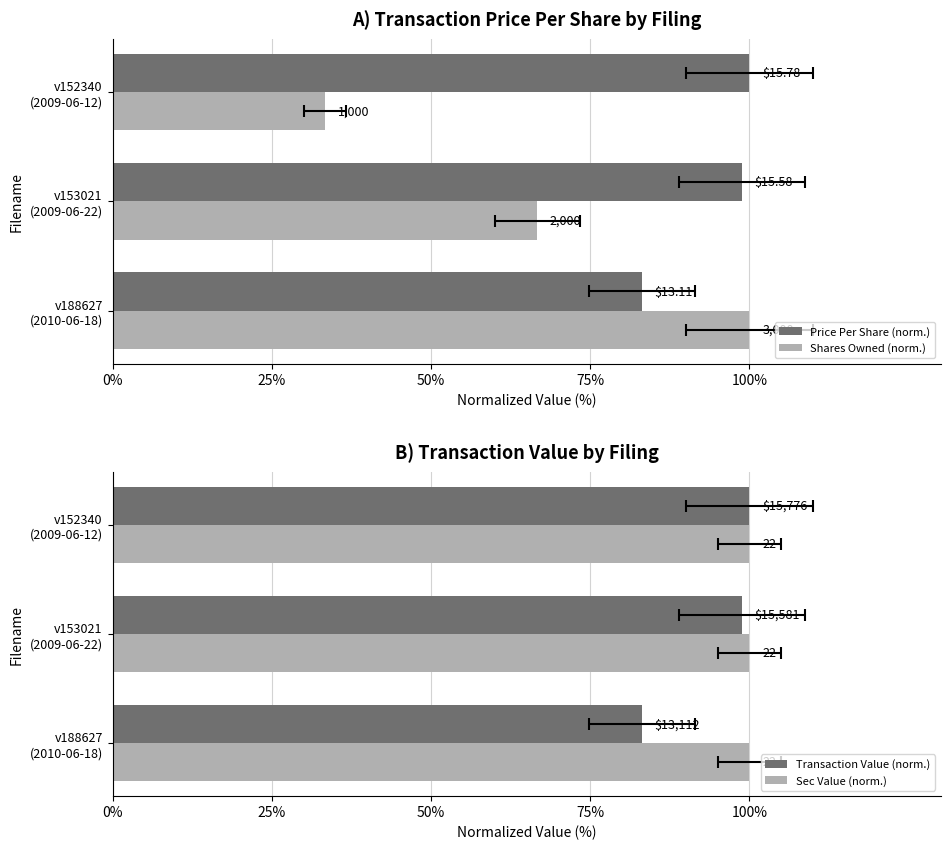

Which has a higher value, v153021 (2009-06-22) or v188627 (2010-06-18)?

v153021 (2009-06-22)